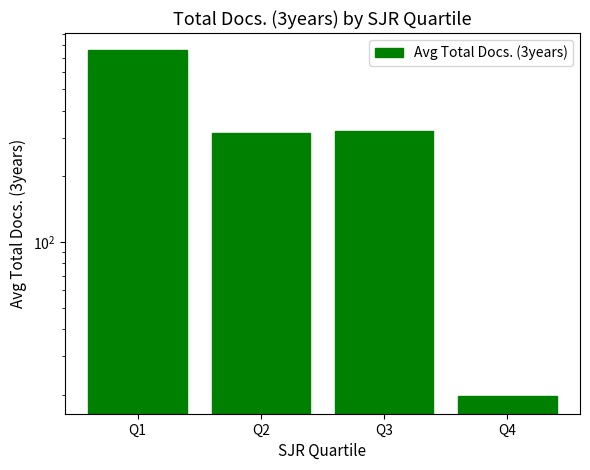

What is the change in value from Q3 to Q4?

-304.0